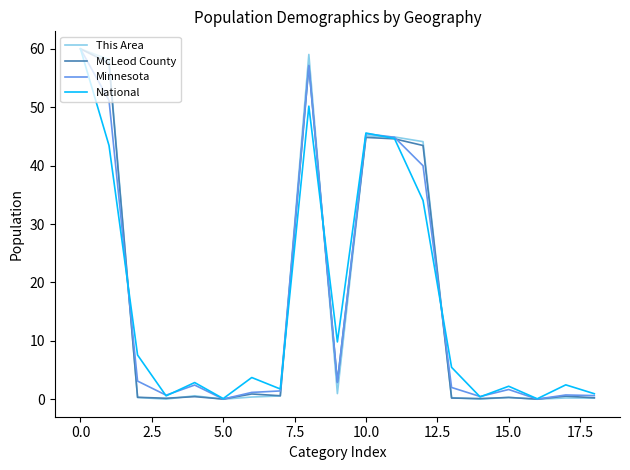

Does the chart have visible grid lines?

No